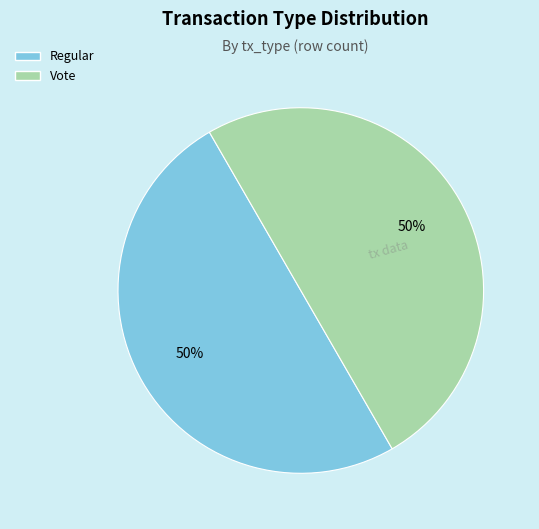

To the nearest percent, what is the average slice percentage?

50%